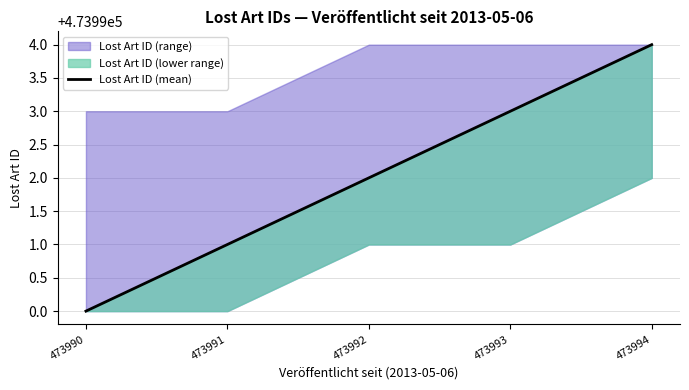

Reading left to right, extract all data points from this chart.

473990=473990	473991=473991	473992=473992	473993=473993	473994=473994